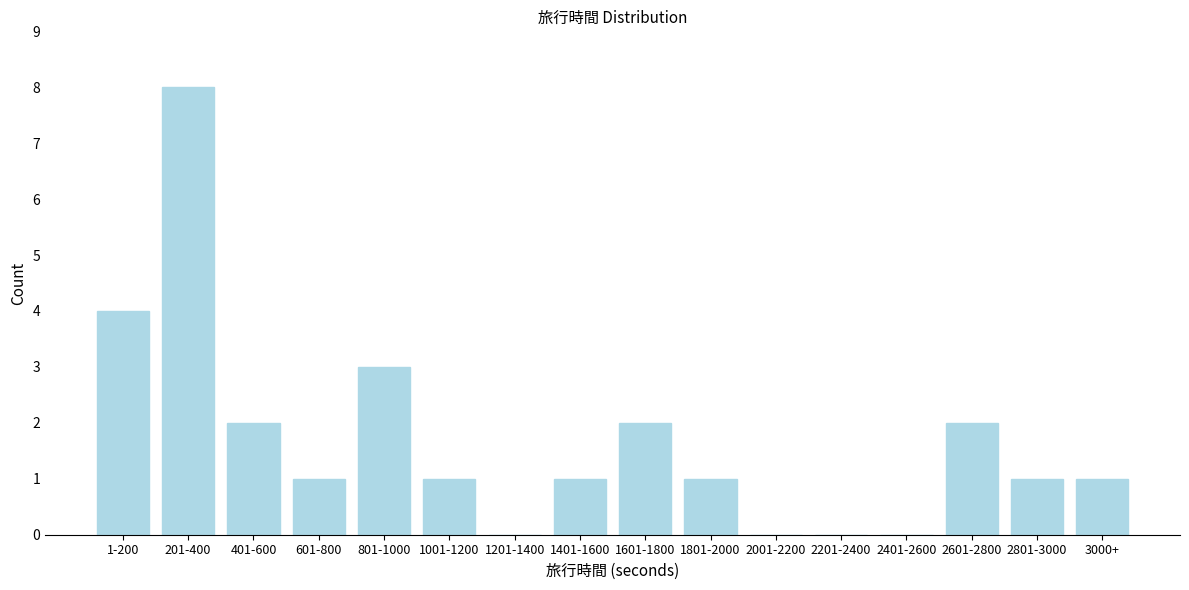

Reading left to right, list all the values displayed in this chart.

1-200=4	201-400=8	401-600=2	601-800=1	801-1000=3	1001-1200=1	1201-1400=0	1401-1600=1	1601-1800=2	1801-2000=1	2001-2200=0	2201-2400=0	2401-2600=0	2601-2800=2	2801-3000=1	3000+=1